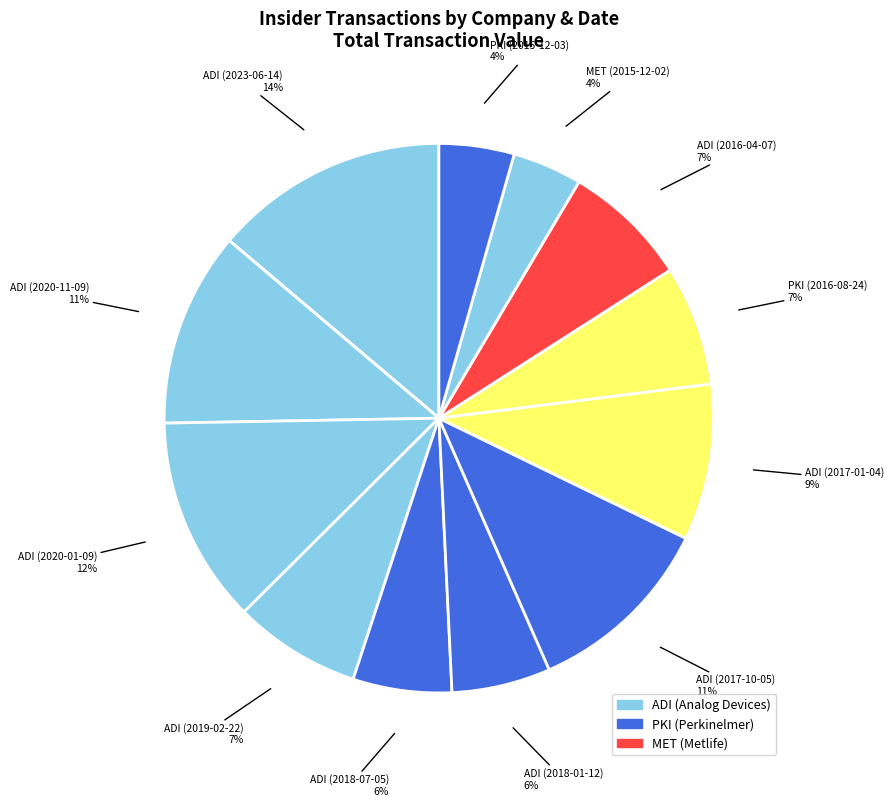

How many slices are in this pie chart?

13